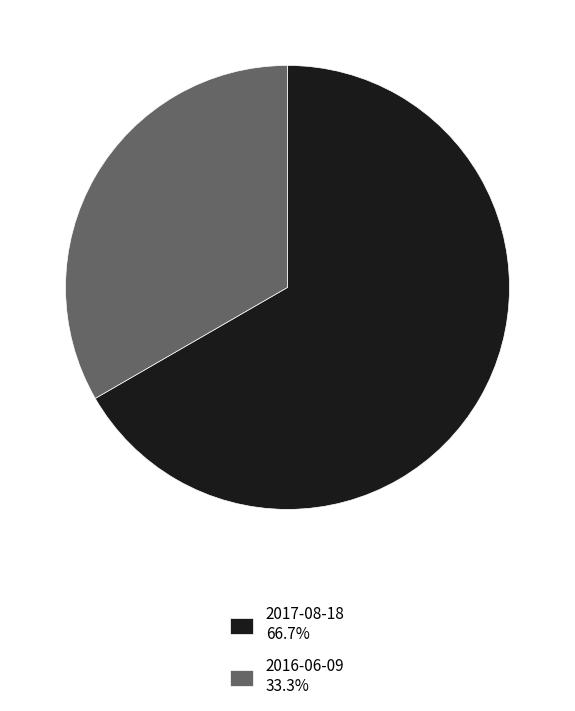

Is 2017-08-18 66.7% the majority of the pie?

Yes